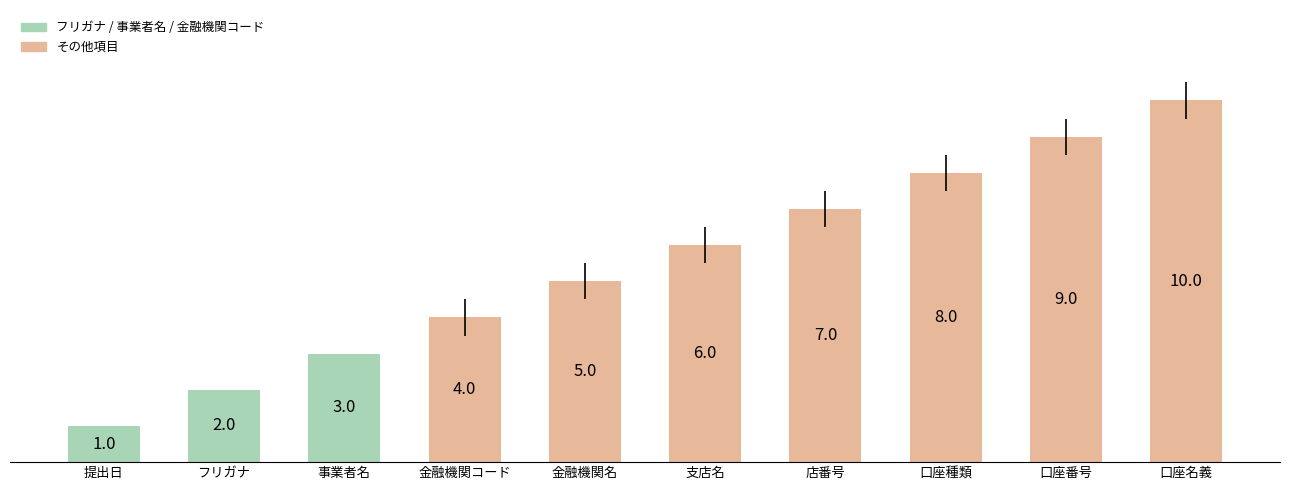

The value at 提出日 is 1. True or false?

True